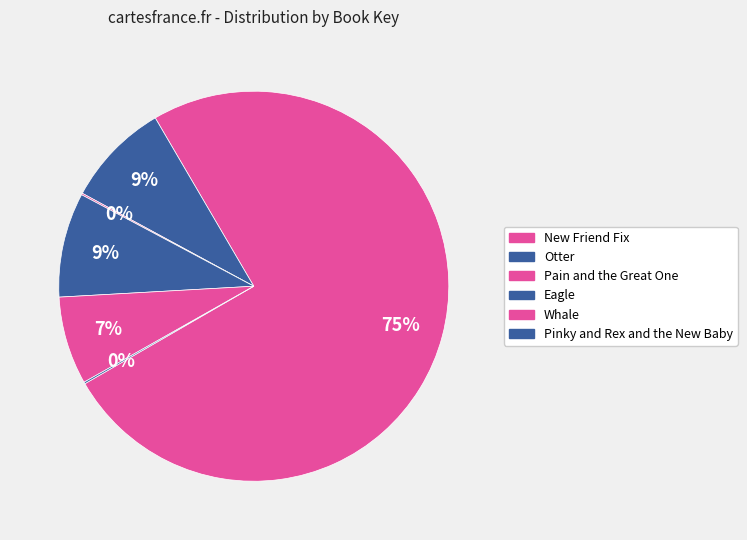

Is Pain and the Great One the majority of the pie?

No